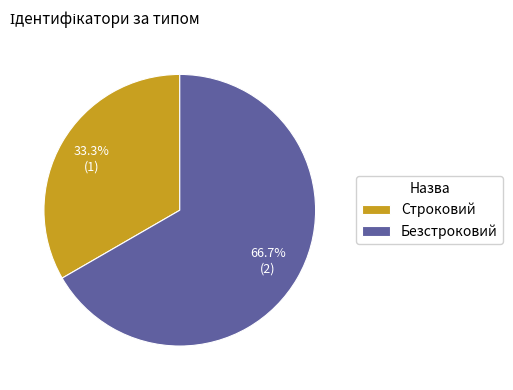

To the nearest percent, what is the average slice percentage?

50%